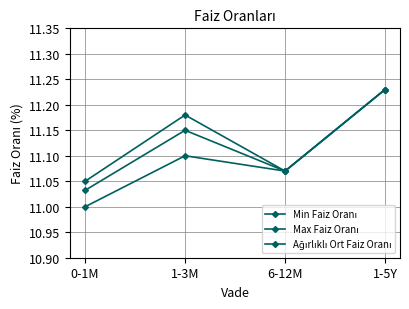

What is the label of the 2nd point from the left?

1-3M